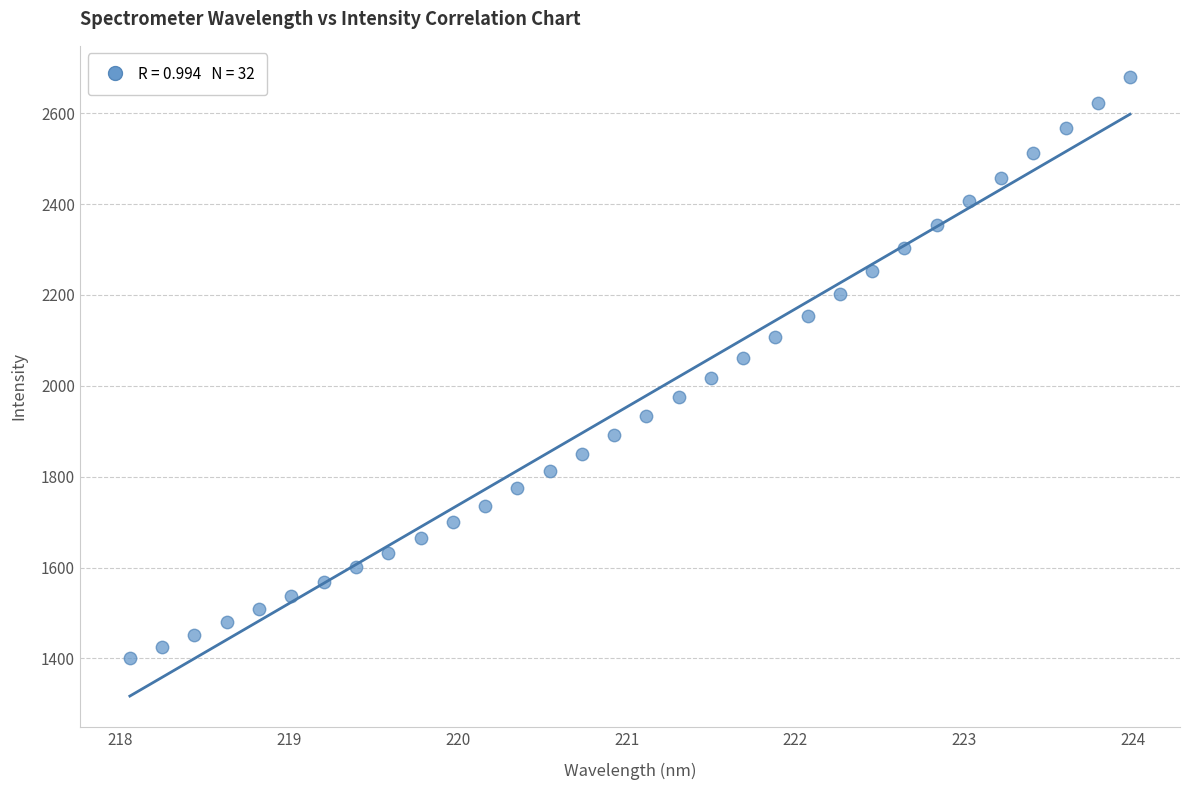

What is the range of X values (max minus min)?

5.9